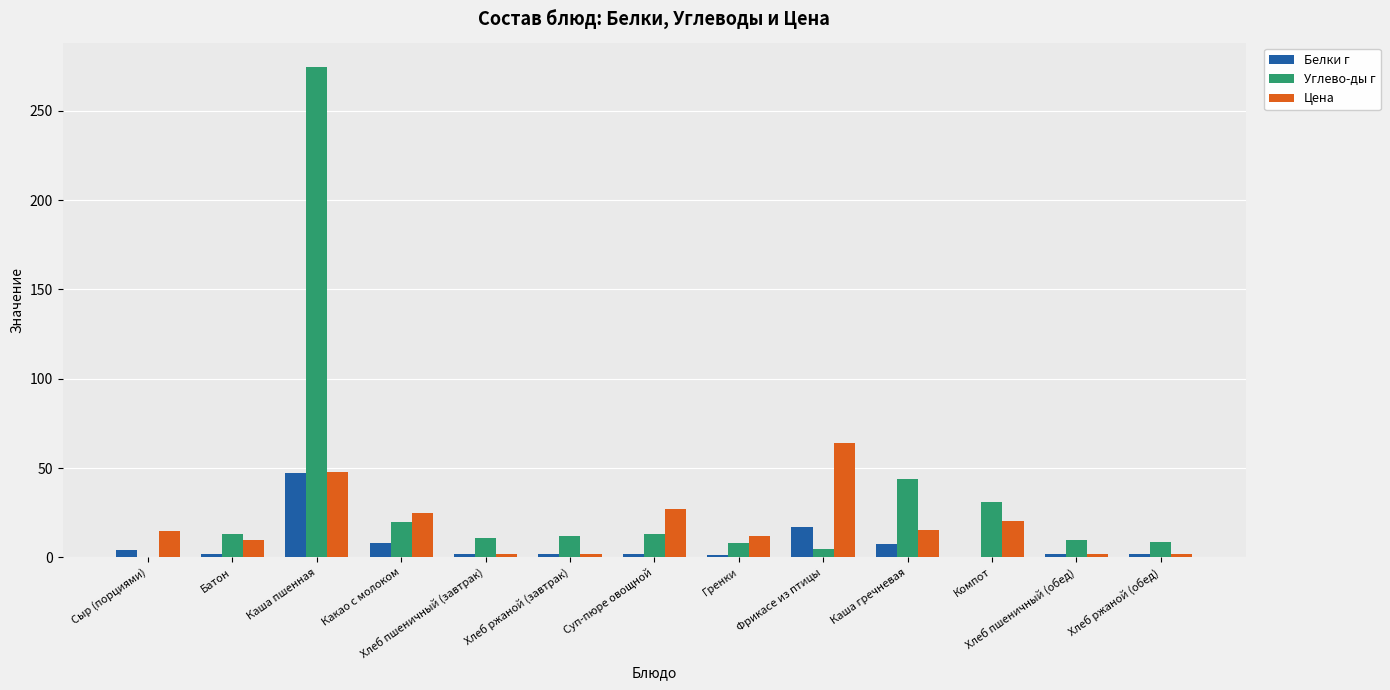

Between Каша пшенная and Суп-пюре овощной, which series saw the biggest shift?

Углево-ды г